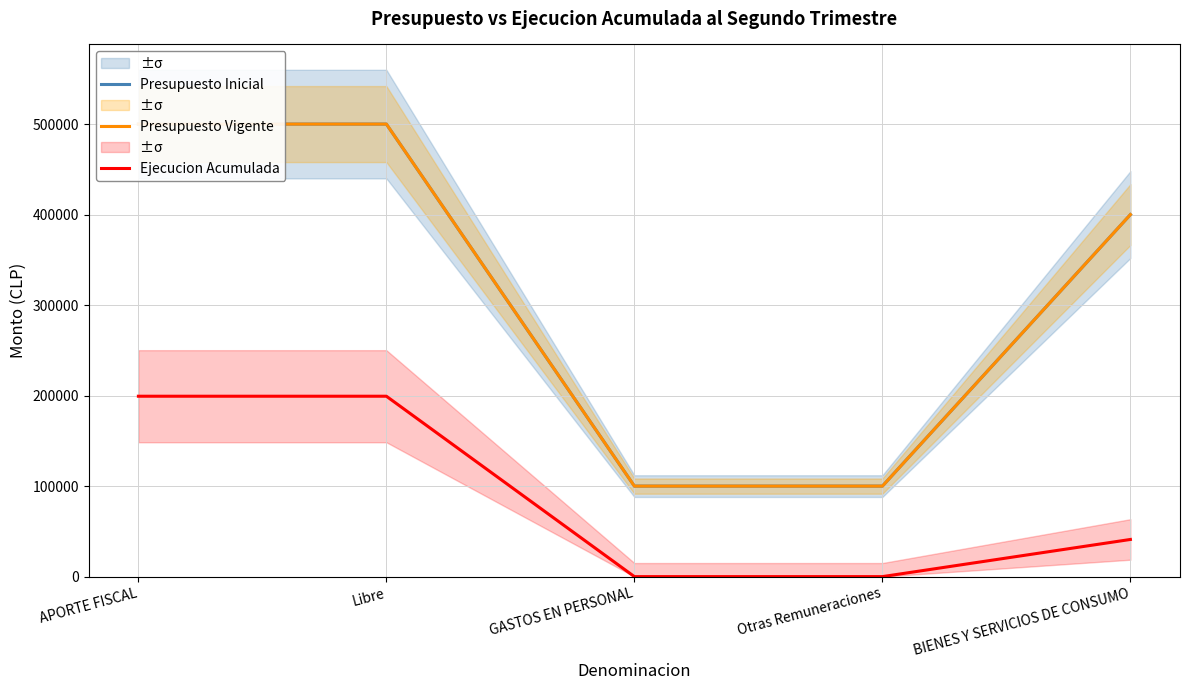

What is the label of the 3rd point from the left?

GASTOS EN PERSONAL